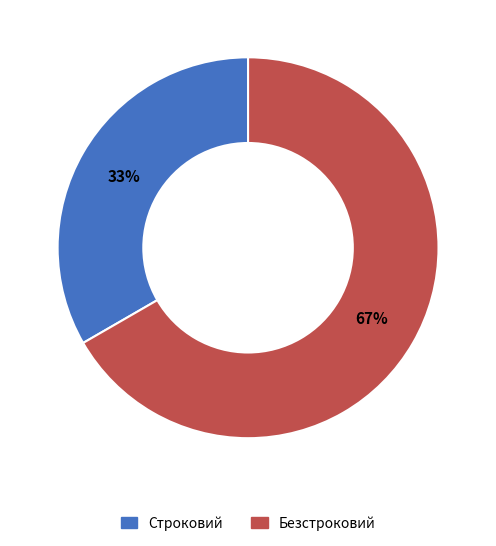

Which has a higher value, Строковий or Безстроковий?

Безстроковий